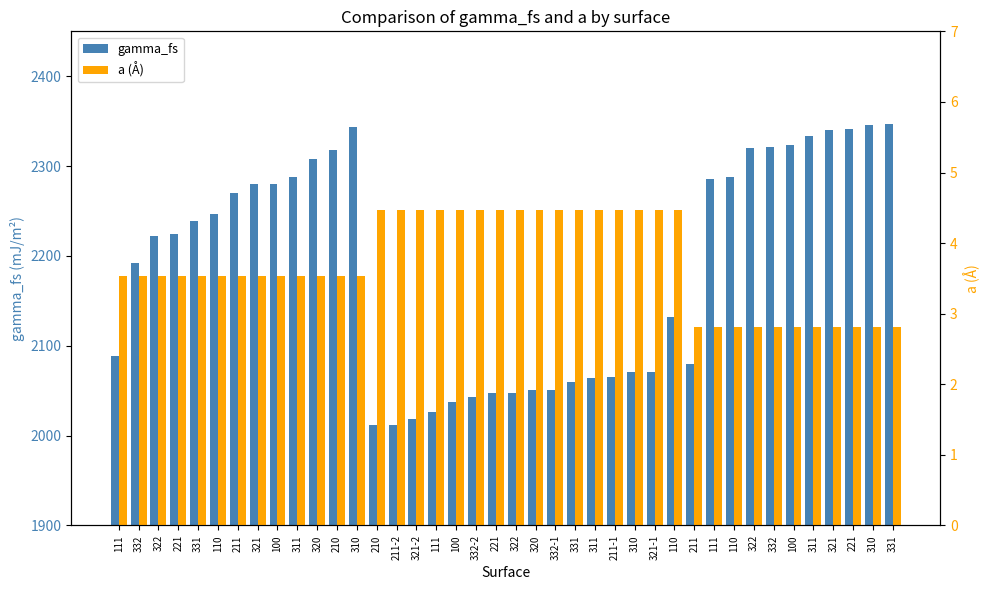

What is the difference between the highest and lowest values at 110?

2243.1